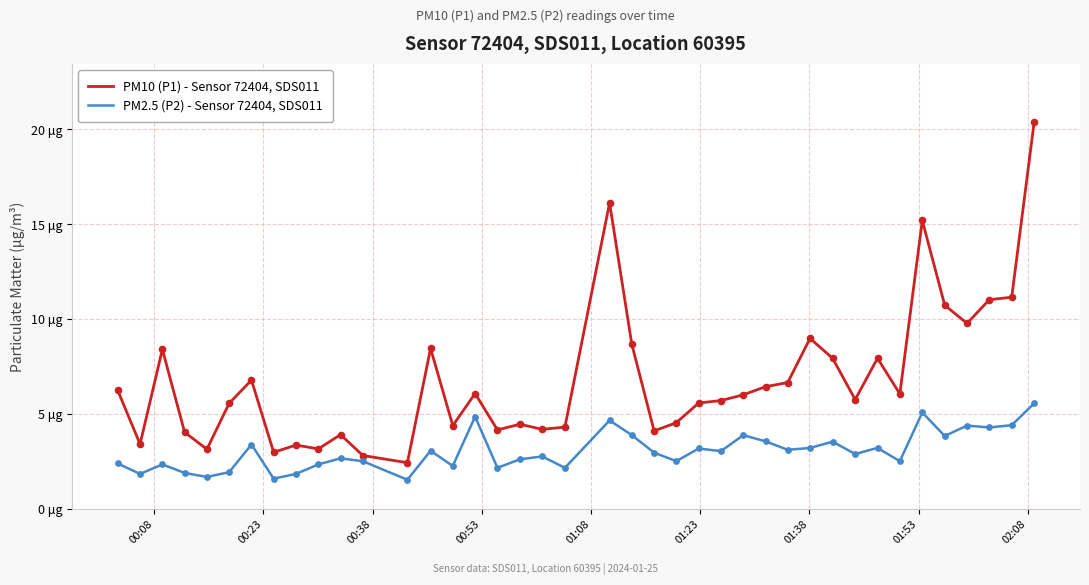

Is this an area chart (filled region under the line)?

No